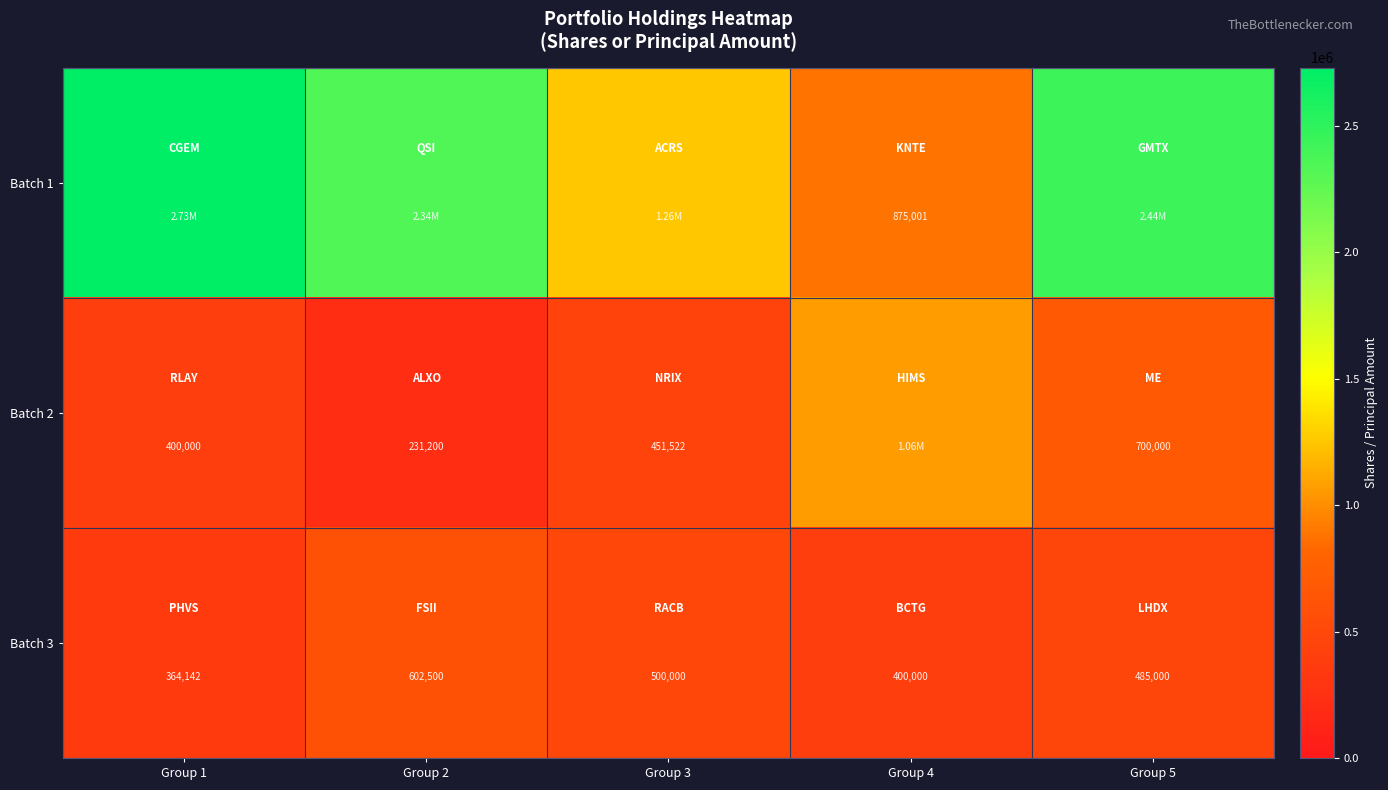

What is the minimum value shown in the chart?

231200